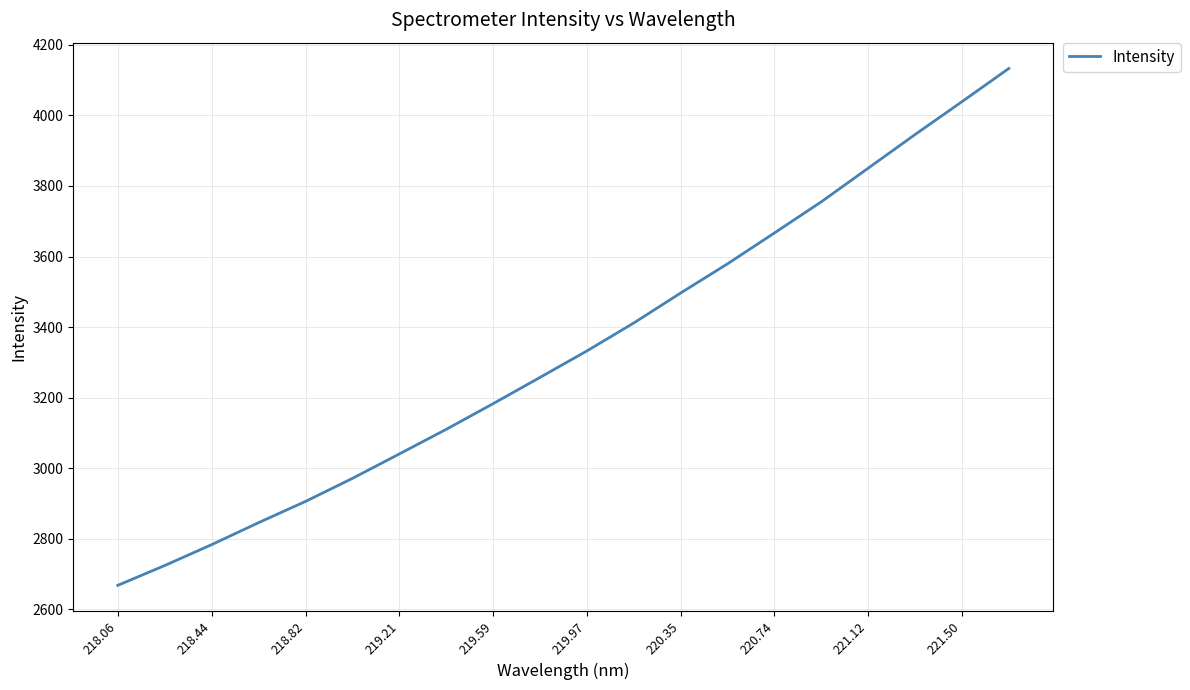

What is the smallest value displayed?

2667.3